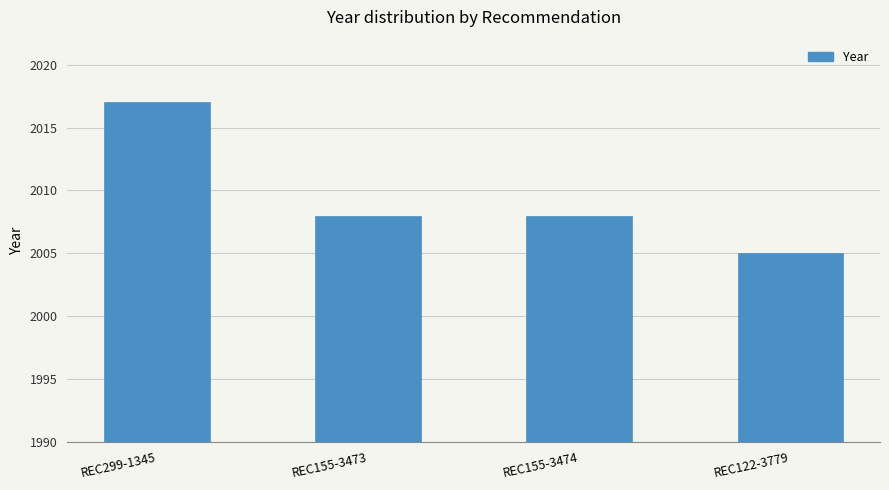

The value at REC299-1345 is 1310. True or false?

False